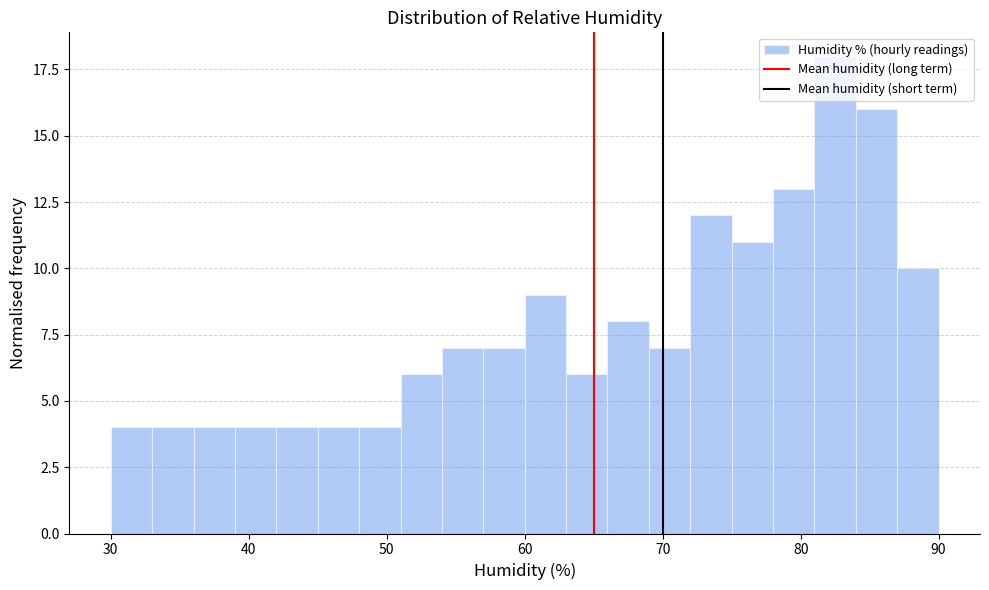

Around what value on the x-axis is the tallest bar? Give the approximate position of its centre, as read against the axis.

83